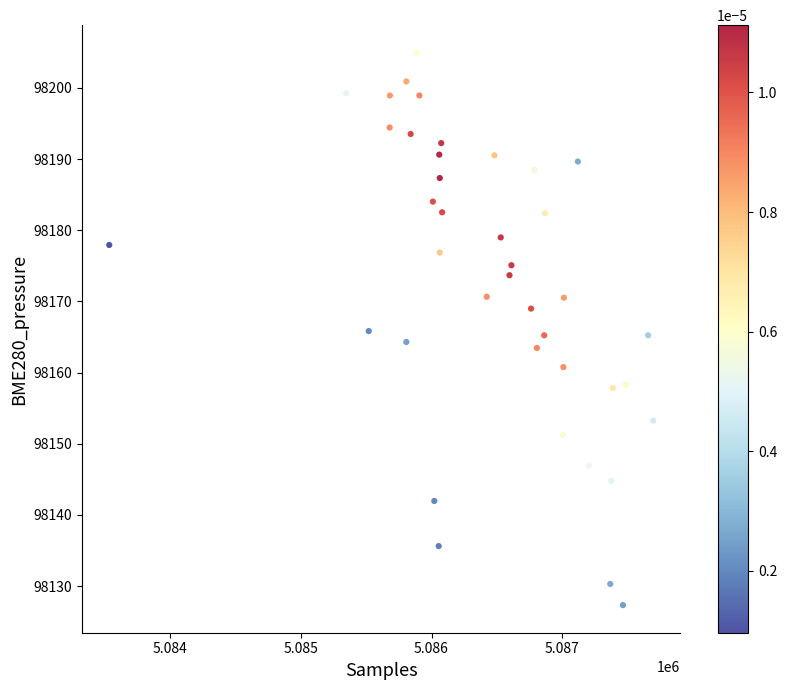

What is the range of Y values (max minus min)?

77.6